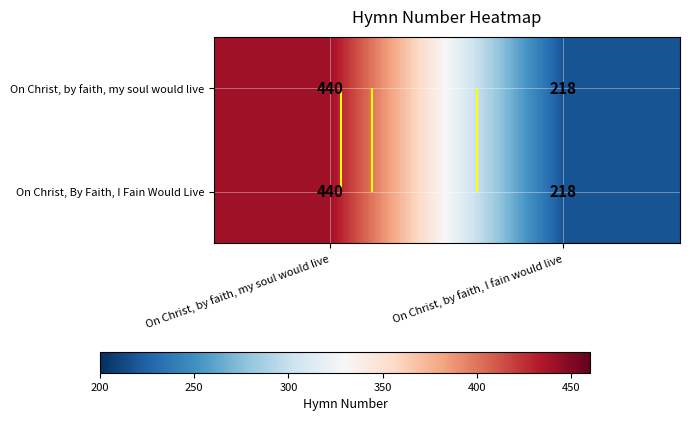

What is the approximate value of On Christ, by faith, my soul would live at On Christ, by faith, my soul would live?

440